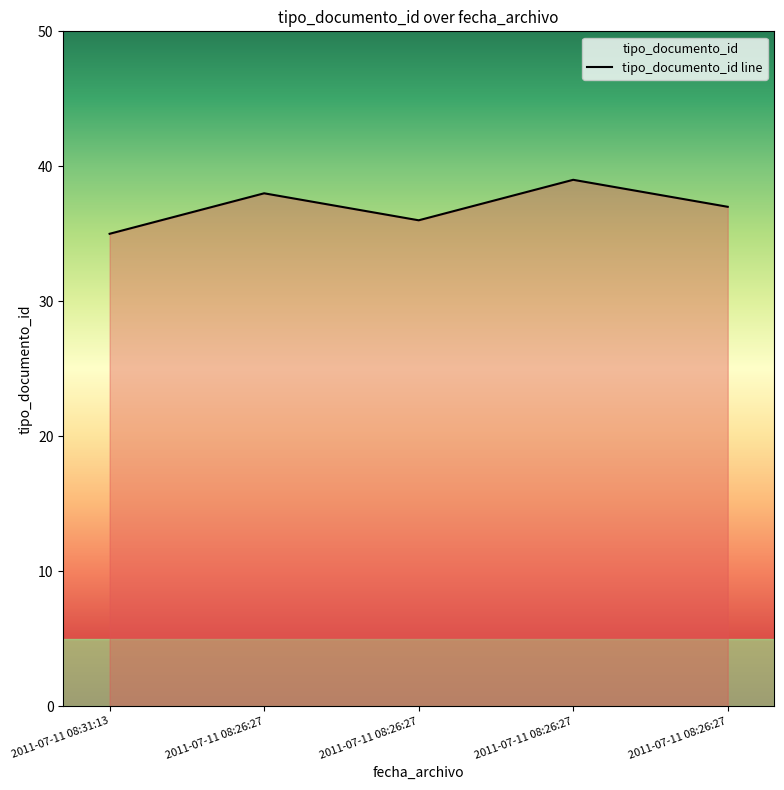

Where does the data first go above 37?

2011-07-11 08:26:27